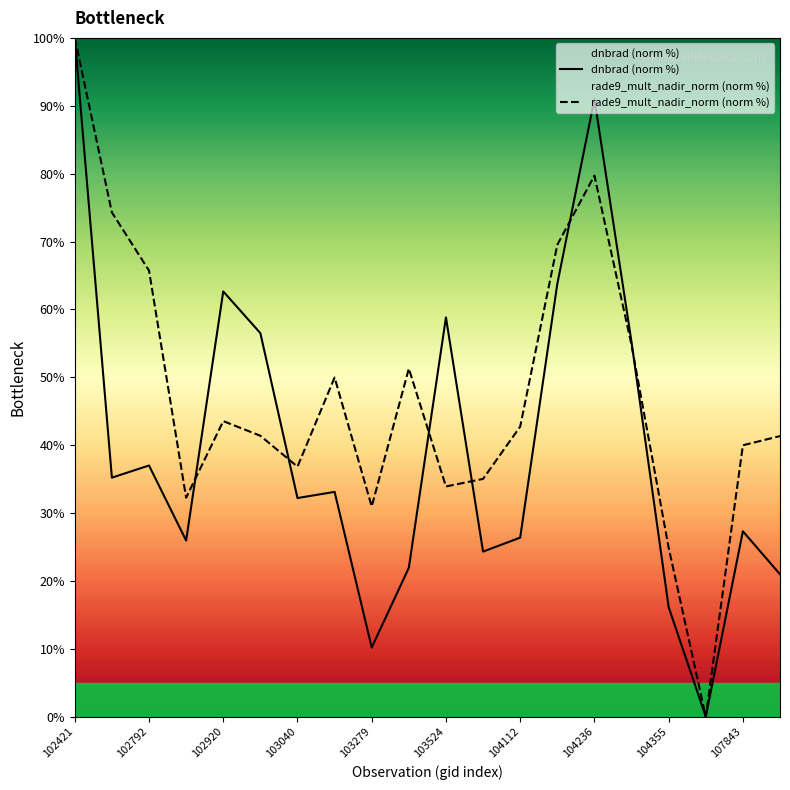

True or false: rade9_mult_nadir_norm (norm %) has a value of 27.8 at 102920.

False